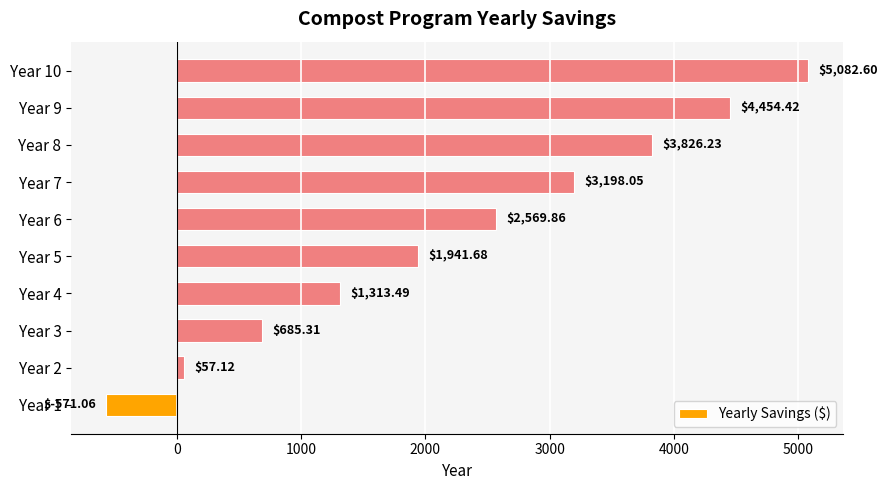

What is the average value?

2255.8